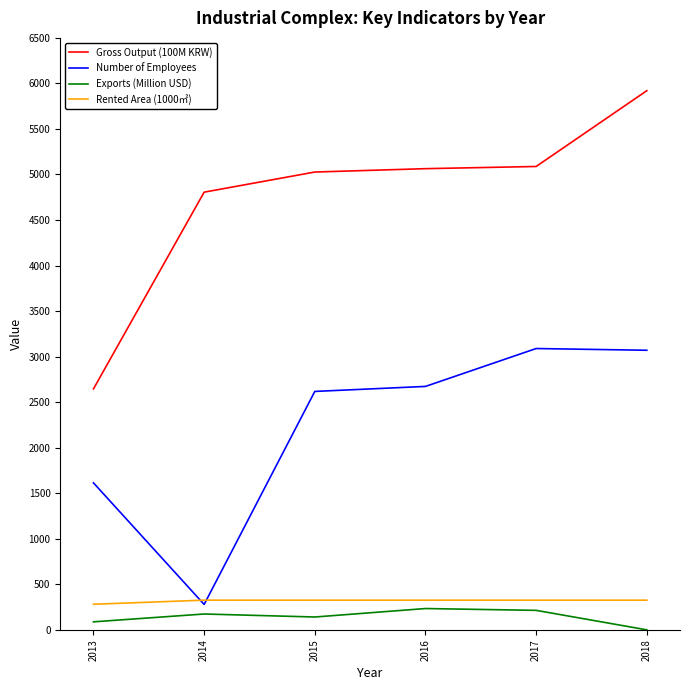

Rank the series by their maximum value, from highest to lowest.

Gross Output (100M KRW), Number of Employees, Rented Area (1000㎡), Exports (Million USD)